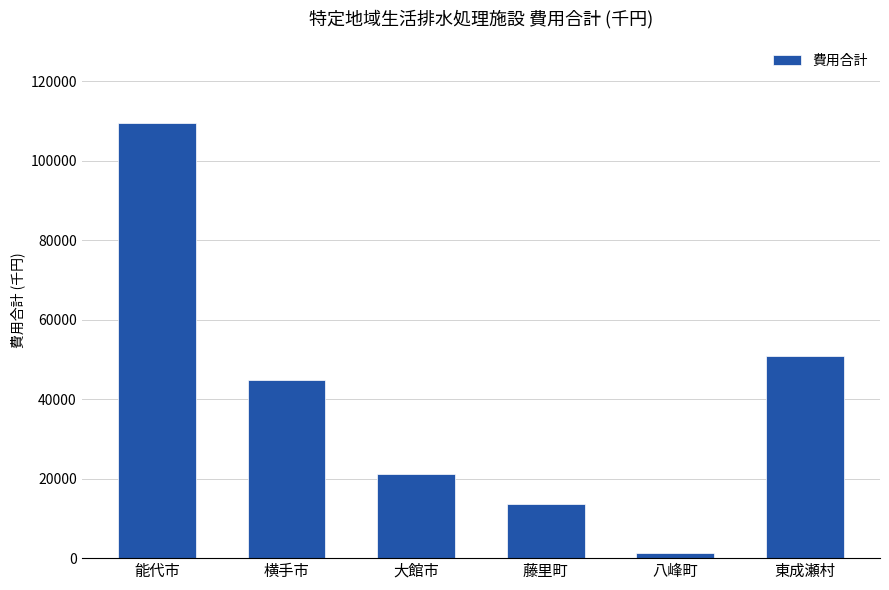

Reading left to right, what are all the values shown in this chart?

109420	44807	21188	13552	1343	50859